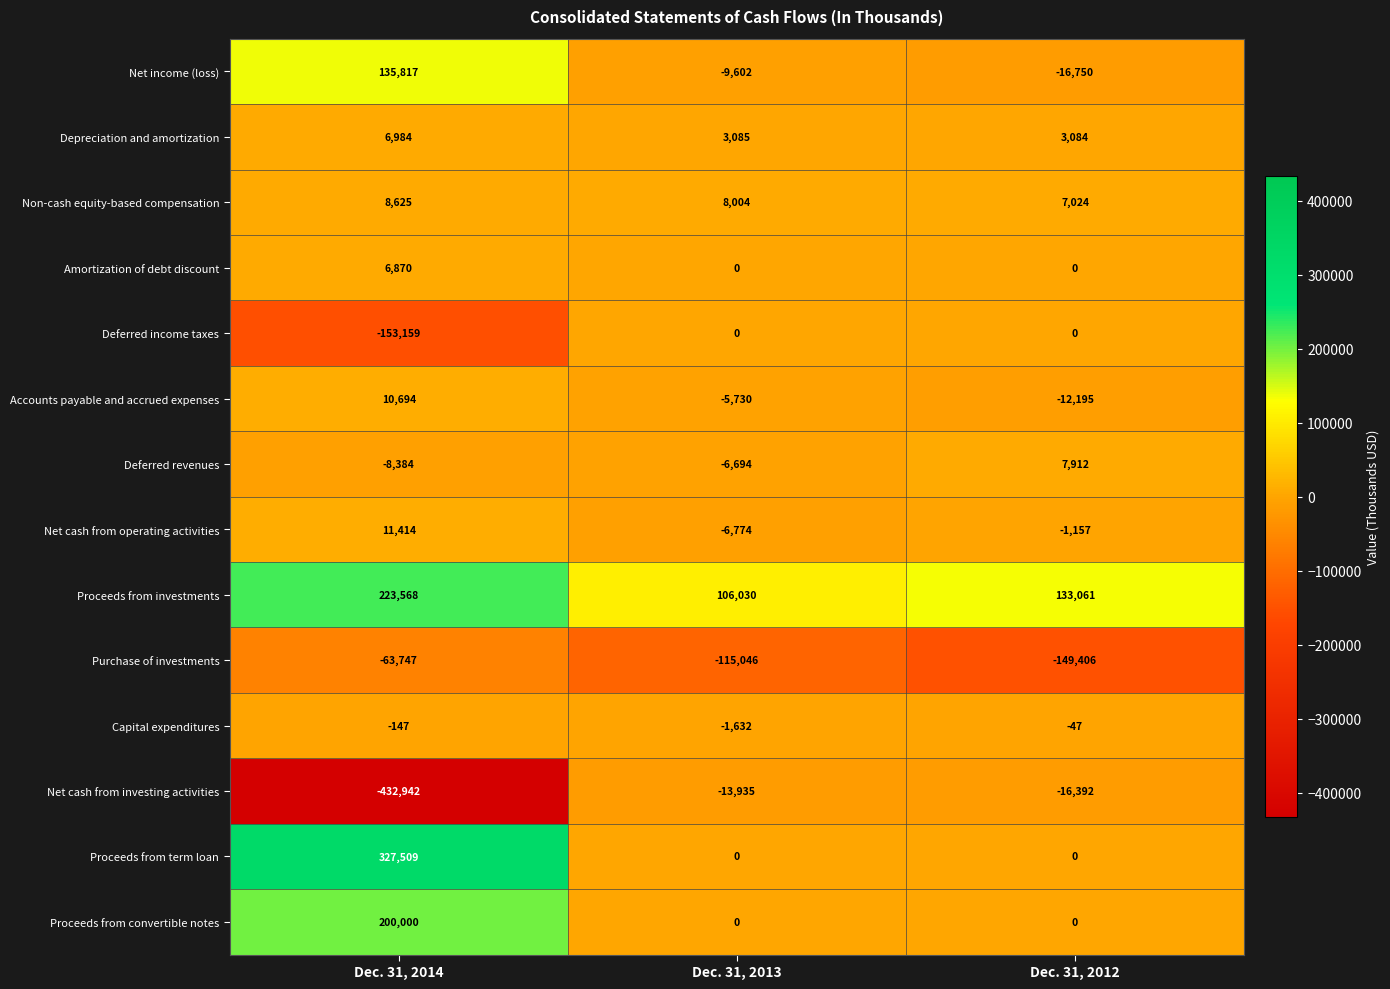

At Dec. 31, 2014, list the series in order from smallest to largest.

Net cash from investing activities, Deferred income taxes, Purchase of investments, Deferred revenues, Capital expenditures, Amortization of debt discount, Depreciation and amortization, Non-cash equity-based compensation, Accounts payable and accrued expenses, Net cash from operating activities, Net income (loss), Proceeds from convertible notes, Proceeds from investments, Proceeds from term loan